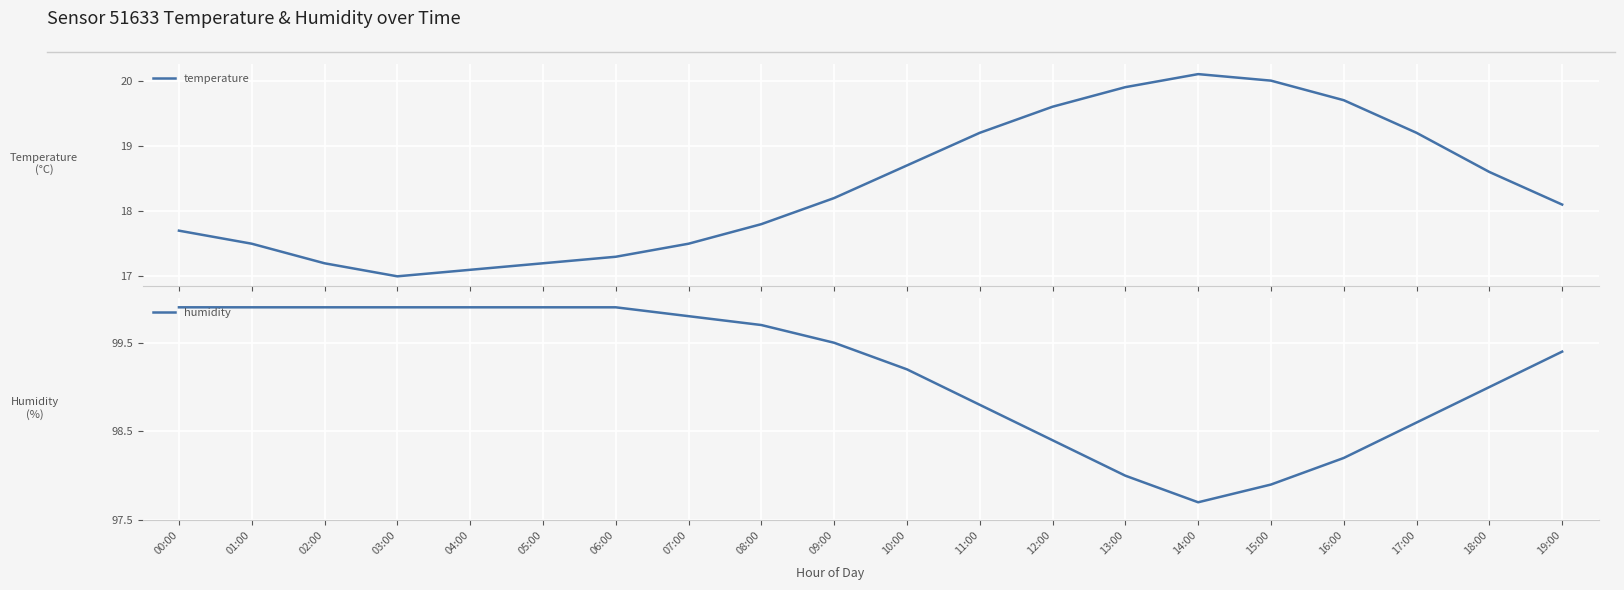

List the series in order of their peak value, highest first.

humidity, temperature